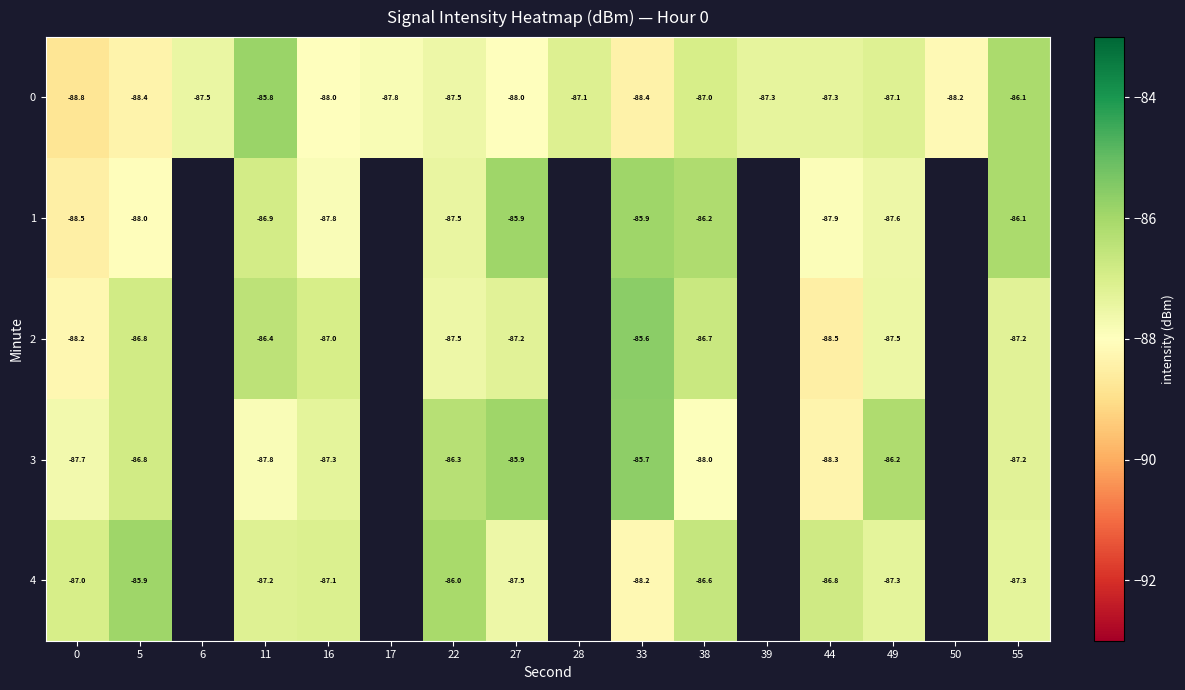

Is the value of 3 at 44 greater than the value of 0 at 38?

No